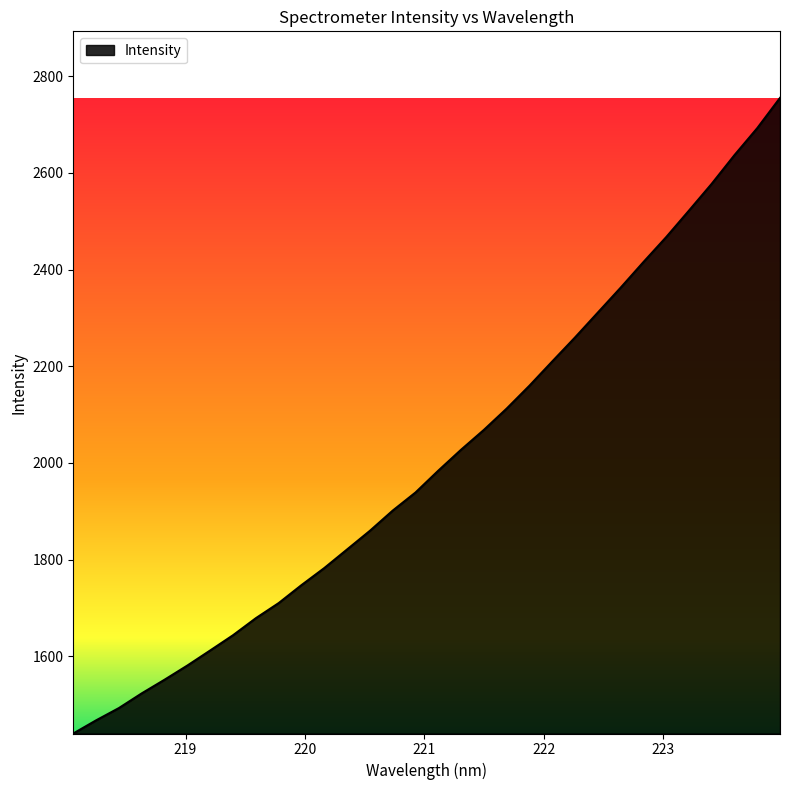

What is the difference between the maximum and minimum values?

1315.2